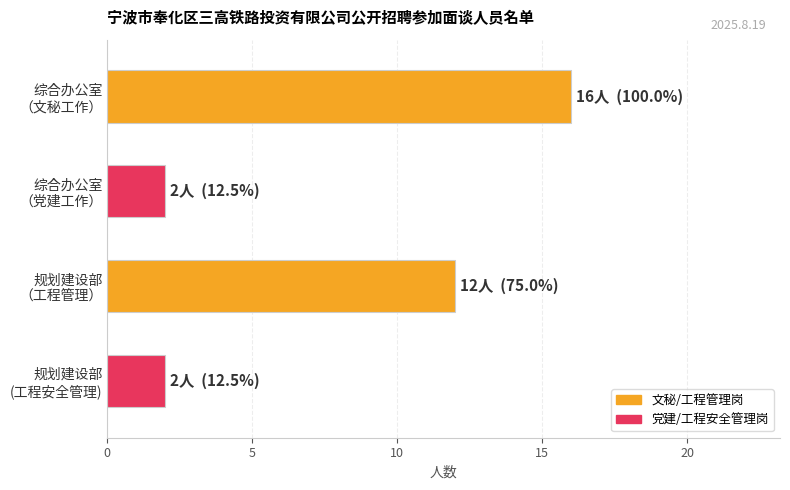

What is the maximum value shown in the chart?

16